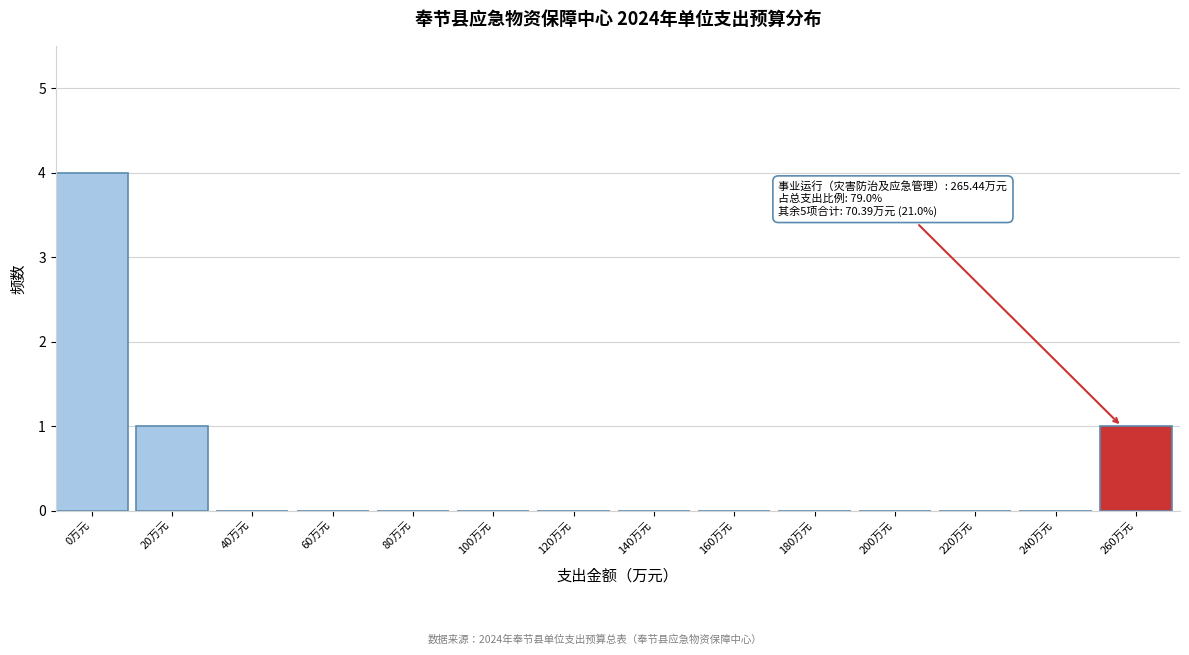

Reading left to right, transcribe all the data shown in this chart.

0万元=4	20万元=1	40万元=0	60万元=0	80万元=0	100万元=0	120万元=0	140万元=0	160万元=0	180万元=0	200万元=0	220万元=0	240万元=0	260万元=1